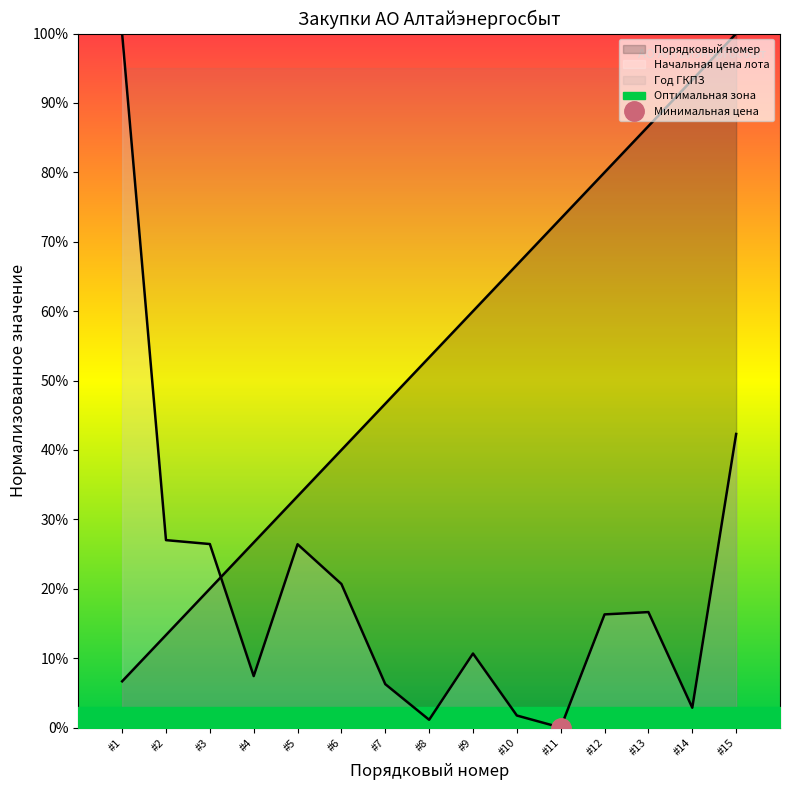

List the series in order of their overall mean, highest first.

Порядковый номер, Начальная цена лота